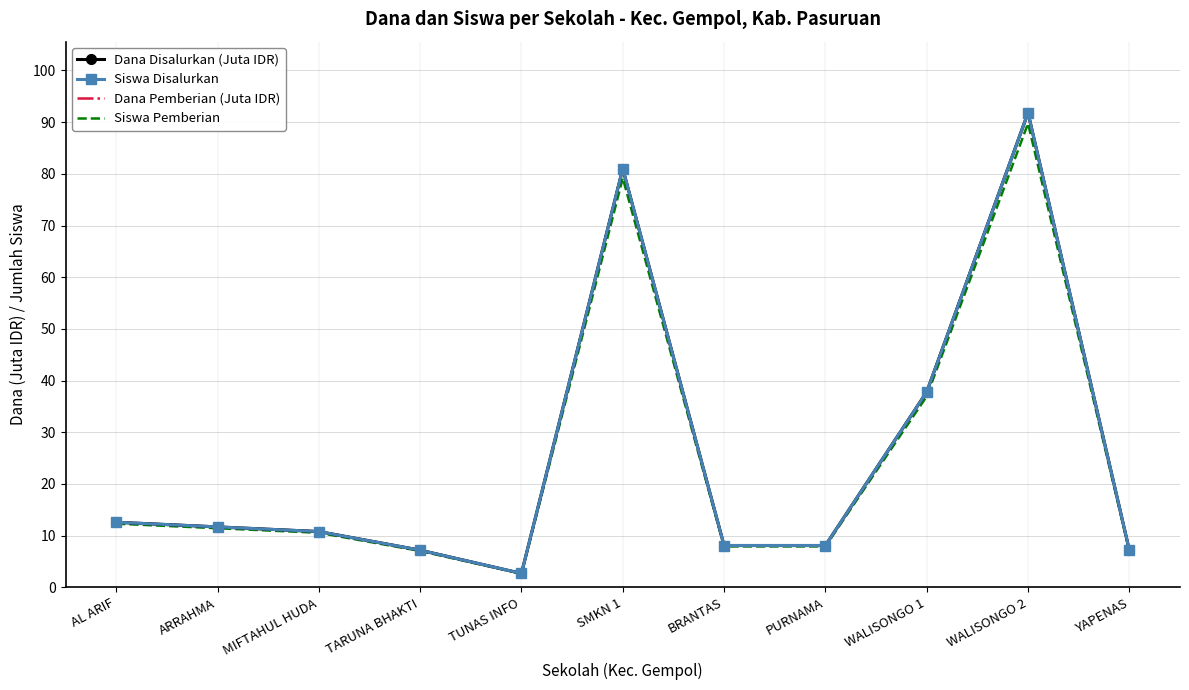

Which series has the largest range (max minus min)?

Dana Disalurkan (Juta IDR)